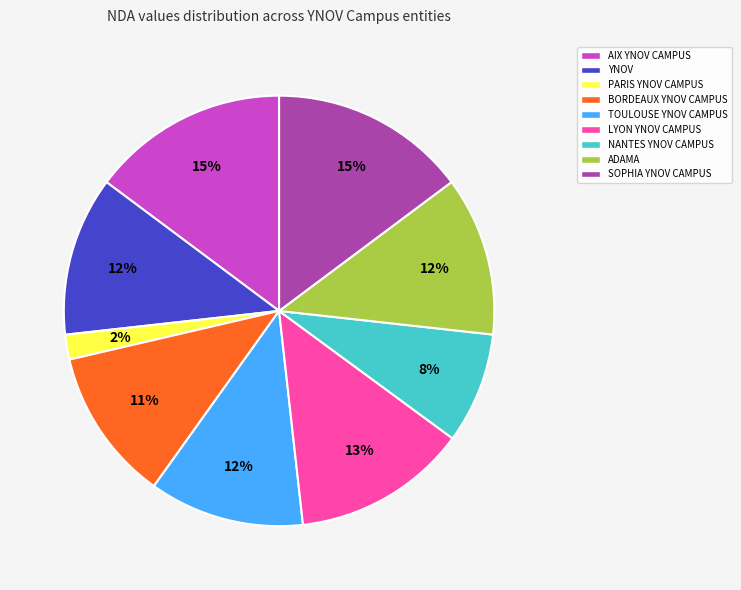

Is there a majority slice in this chart?

No